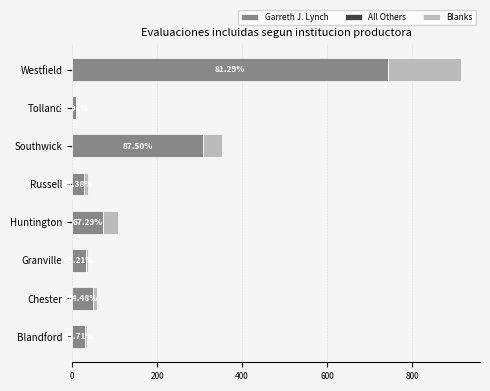

At which category is the sum across all series the highest?

Westfield